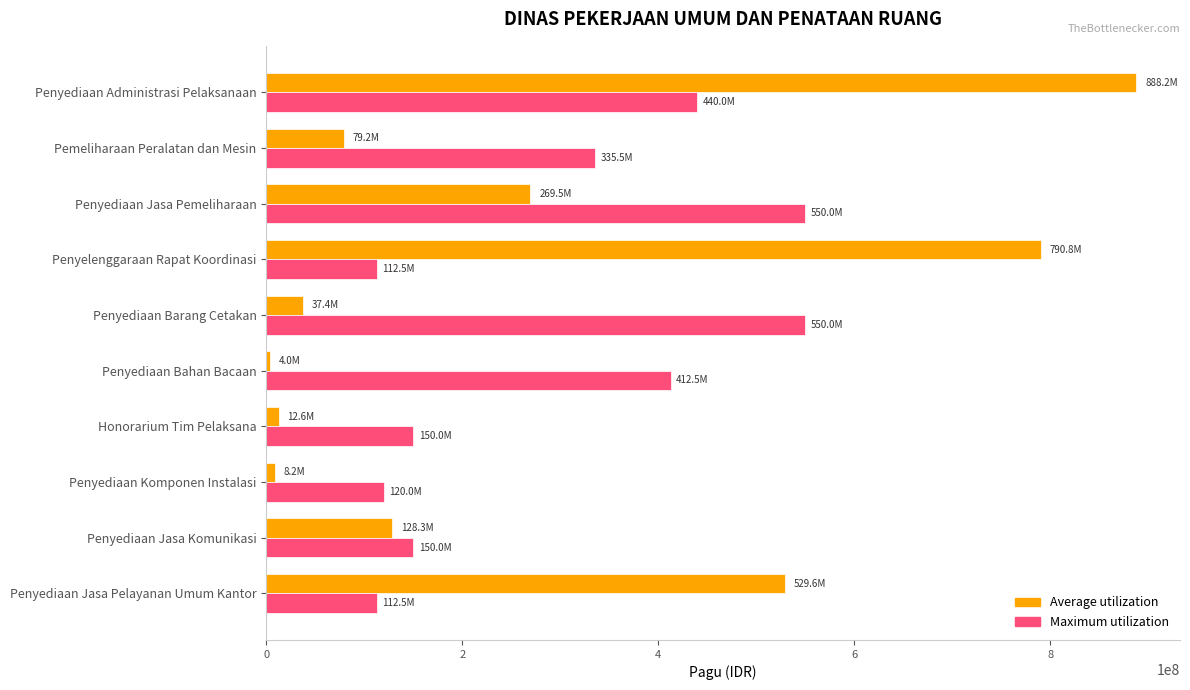

Rank the series by their average value, from lowest to highest.

Average utilization, Maximum utilization